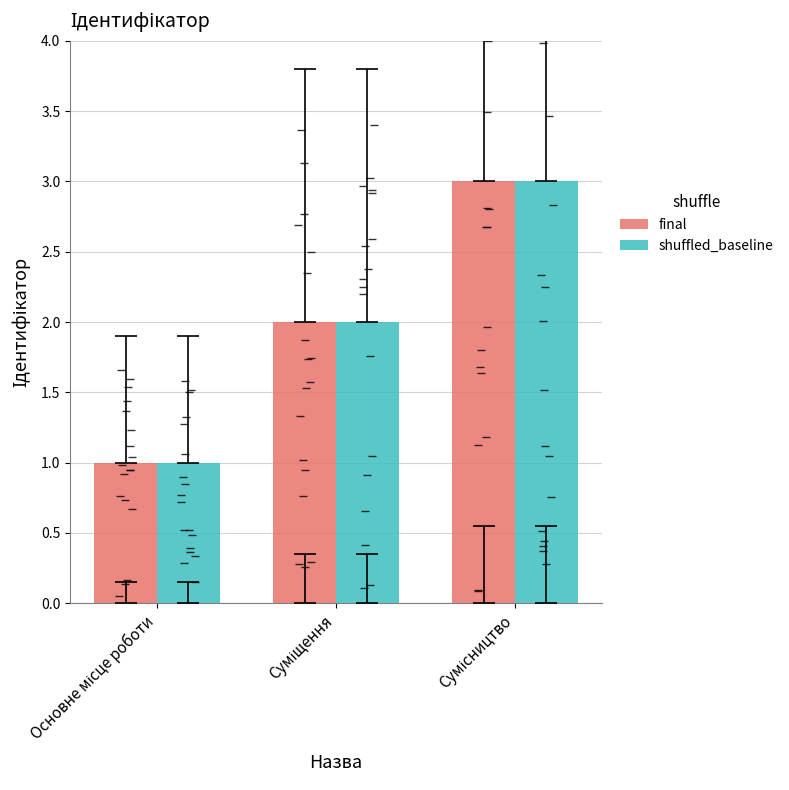

How many shuffled_baseline values are between 1 and 3?

3